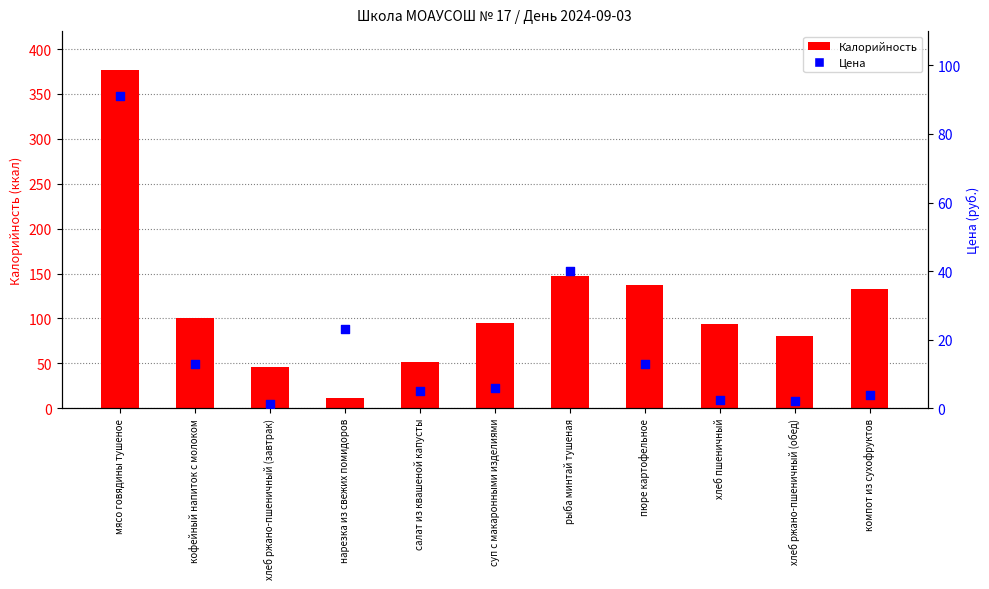

Which series contains the lowest Y value?

Цена